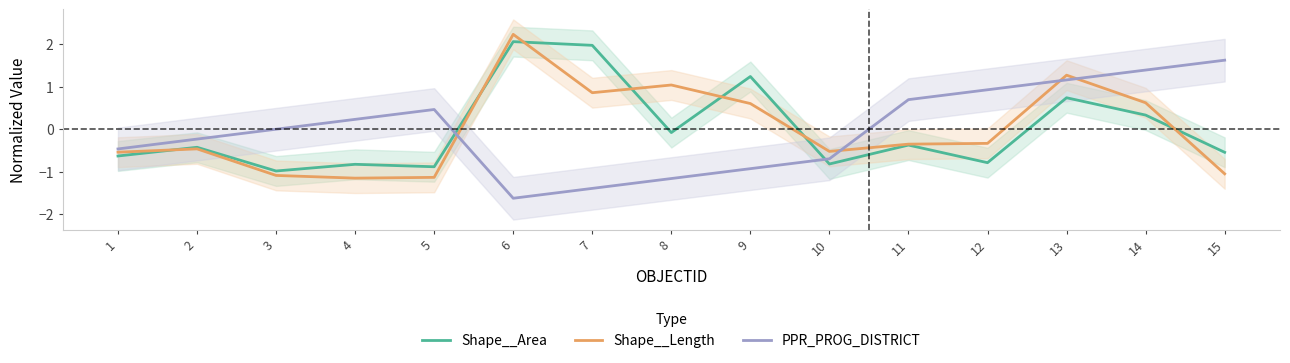

True or false: Shape__Area and PPR_PROG_DISTRICT cross at least once.

True